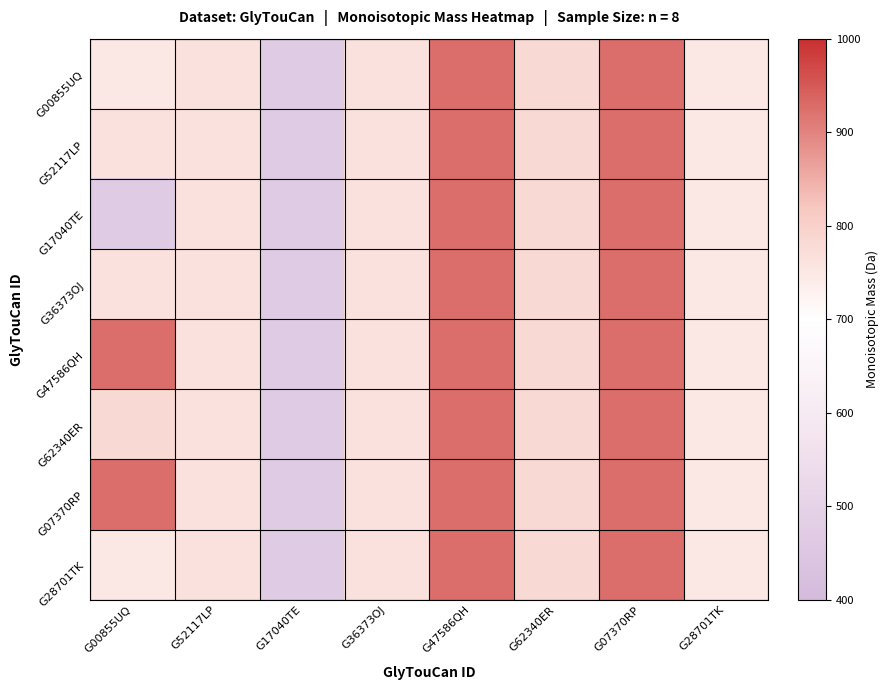

Rank the series by their maximum value, from lowest to highest.

G00855UQ, G52117LP, G17040TE, G36373OJ, G47586QH, G62340ER, G07370RP, G28701TK